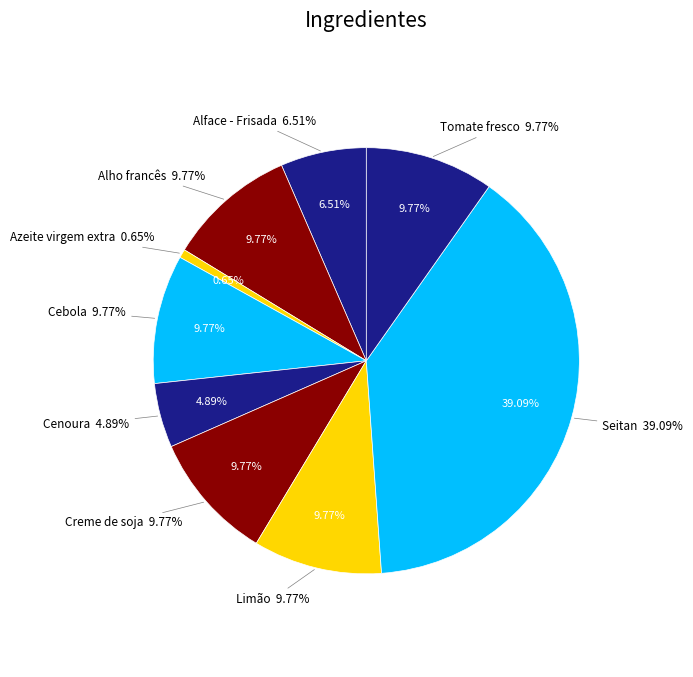

Rank the categories by value from lowest to highest.

Azeite virgem extra, Cenoura, Alface - Frisada, Alho francês, Cebola, Creme de soja, Limão, Tomate fresco, Seitan